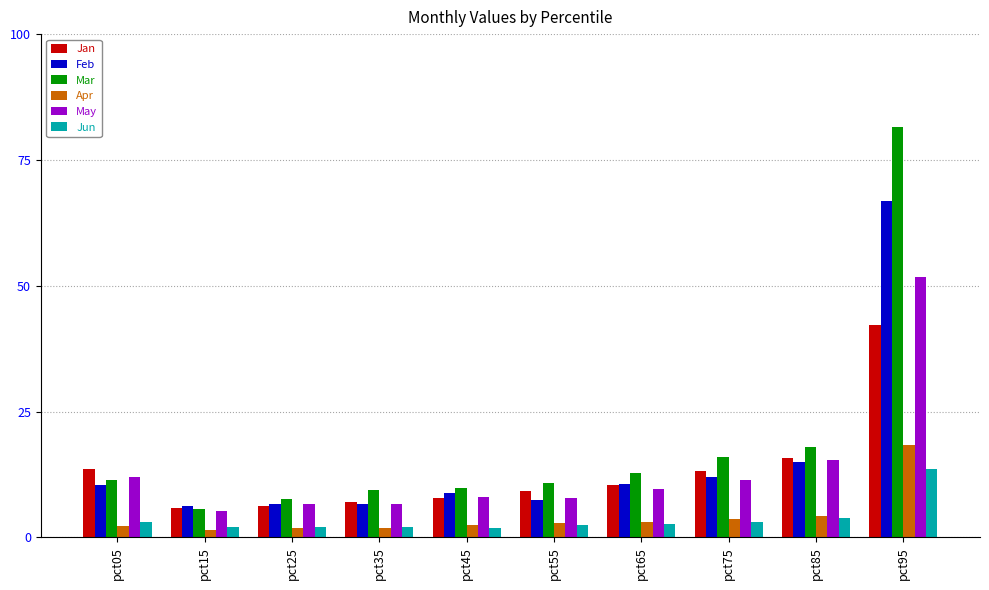

Which series has the largest total across all categories?

Mar